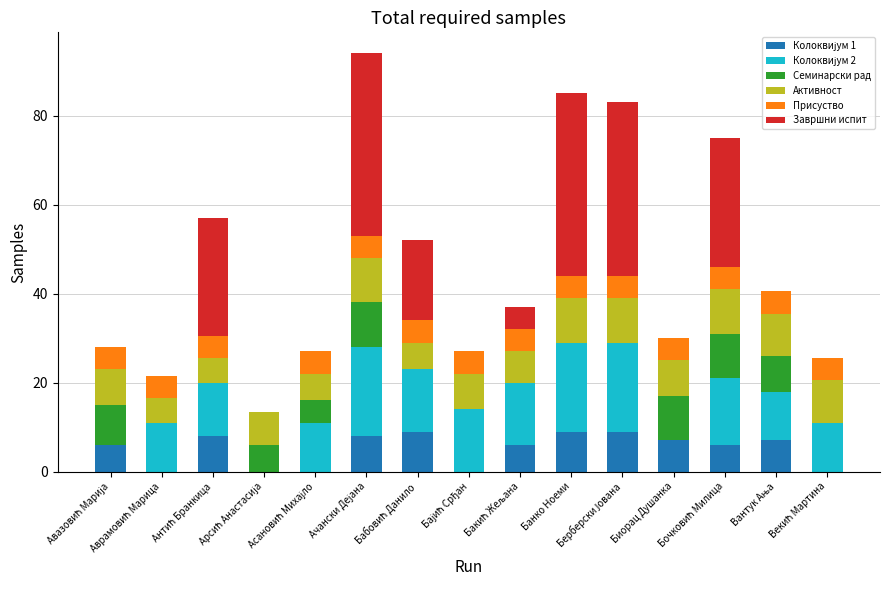

What is the sum of the Семинарски рад values at Биорац Душанка and Банко Ноеми?

10.0